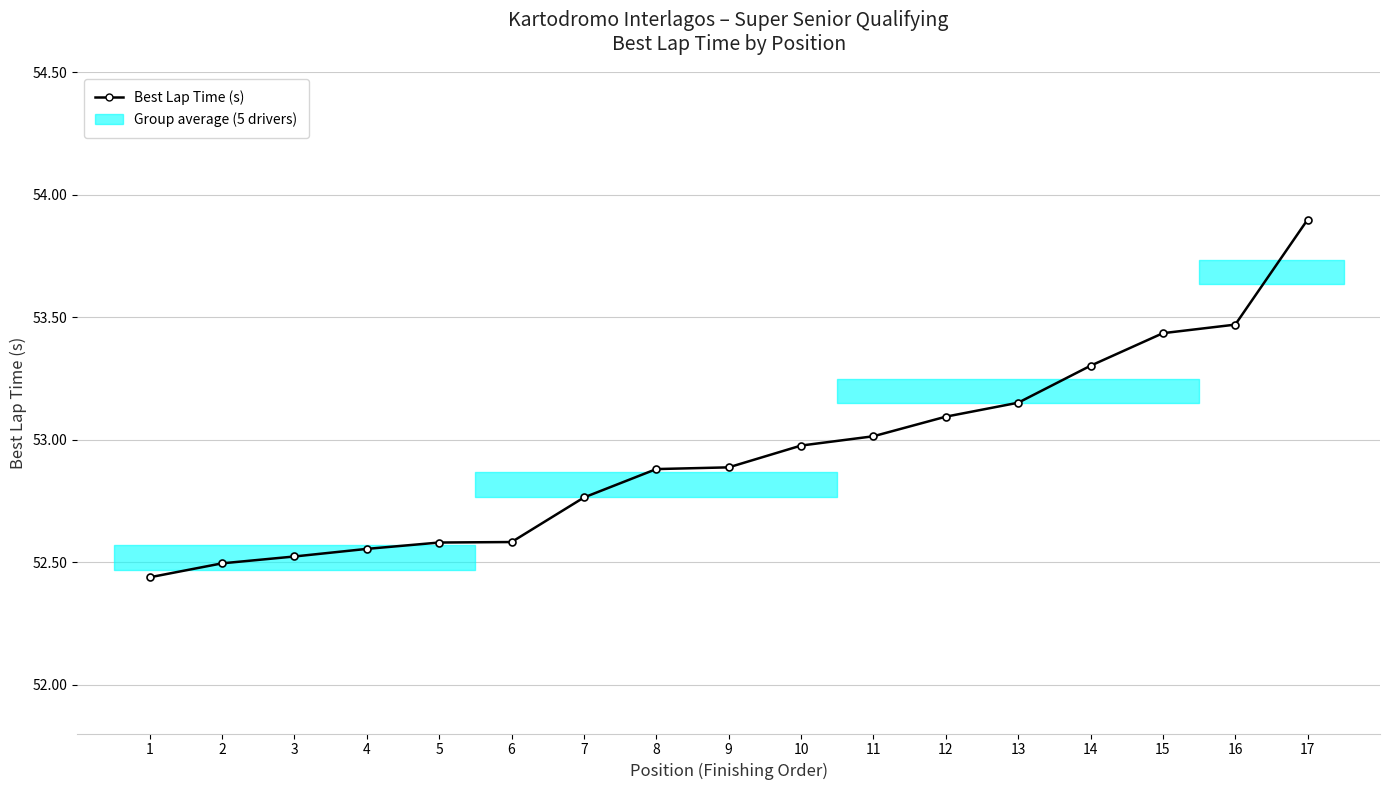

List the labels in order of value, largest first.

17, 16, 15, 14, 13, 12, 11, 10, 9, 8, 7, 6, 5, 4, 3, 2, 1